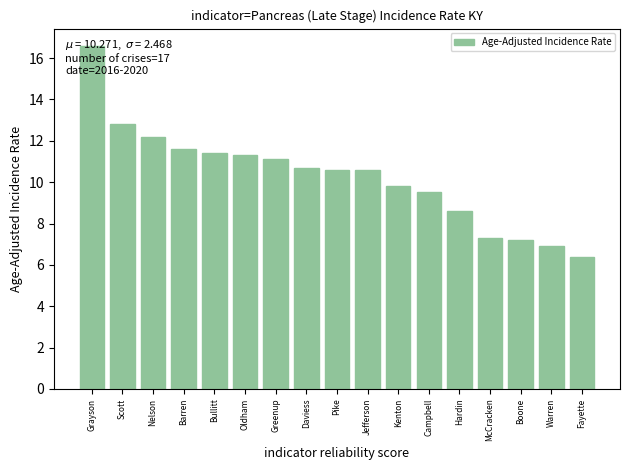

What is the change in value from Grayson to Oldham?

-5.3